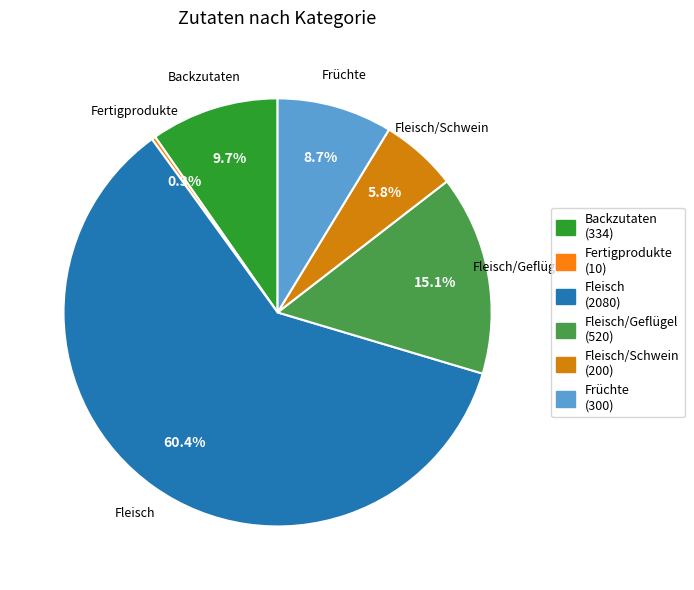

Do Fleisch/Schwein and Früchte together represent more than half of the pie?

No